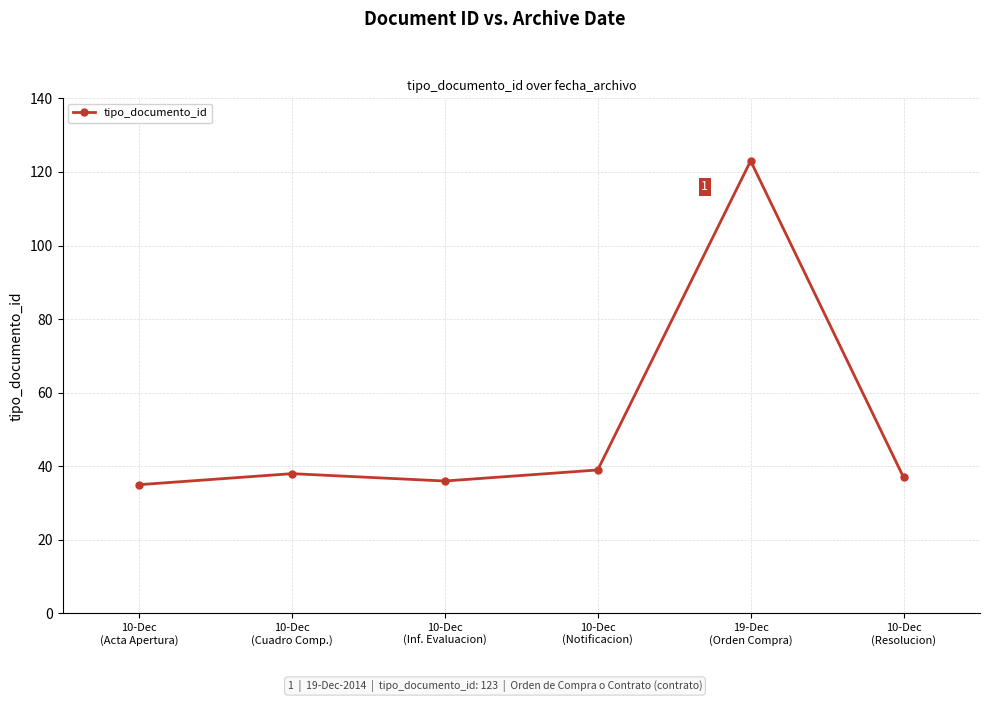

What is the minimum value shown in the chart?

35